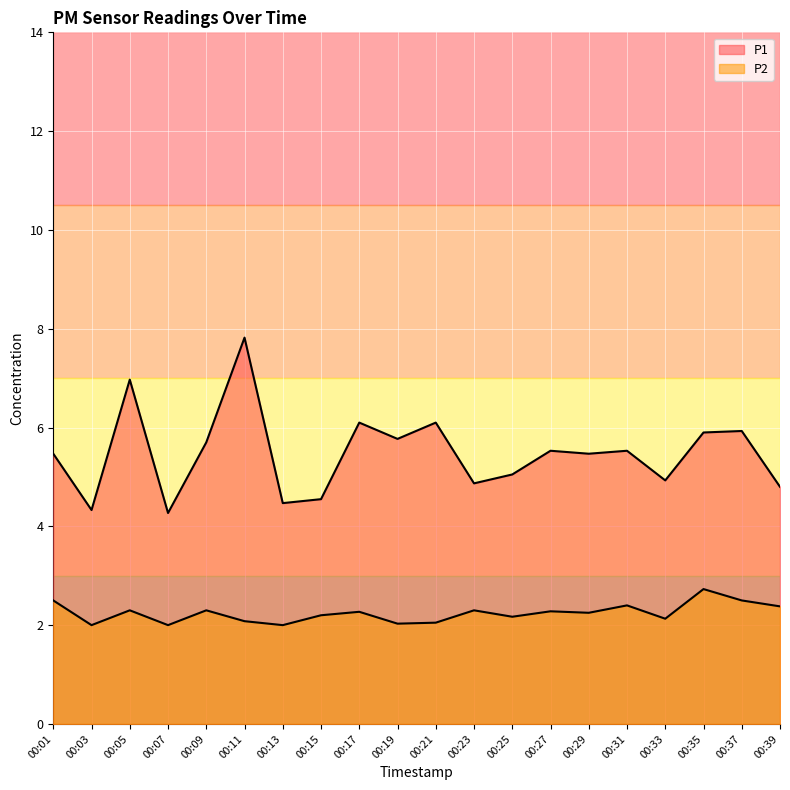

Is the value of P1 at 00:03 greater than the value of P2 at 00:03?

Yes